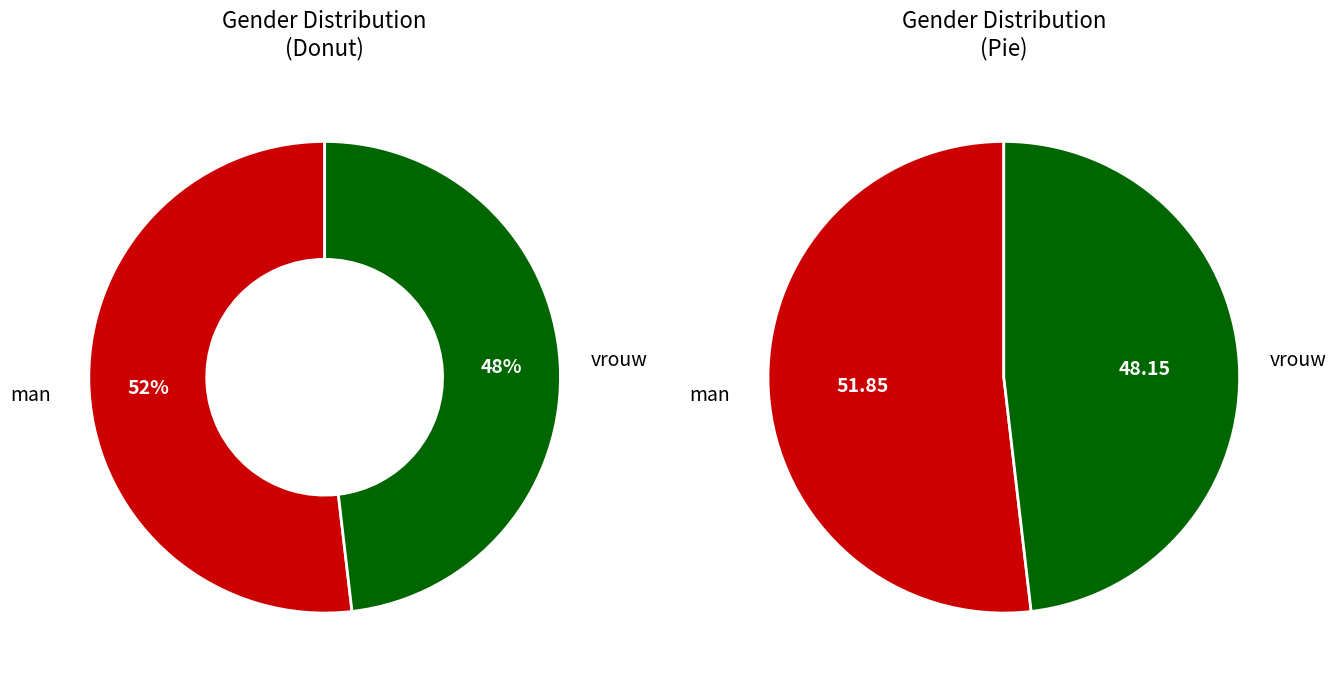

To the nearest percent, what is the average slice percentage?

50%